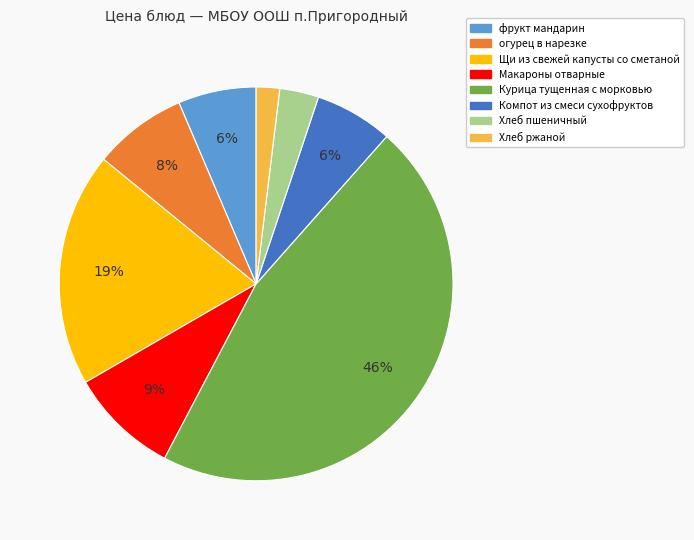

Which has a higher value, Макароны отварные or Компот из смеси сухофруктов?

Макароны отварные